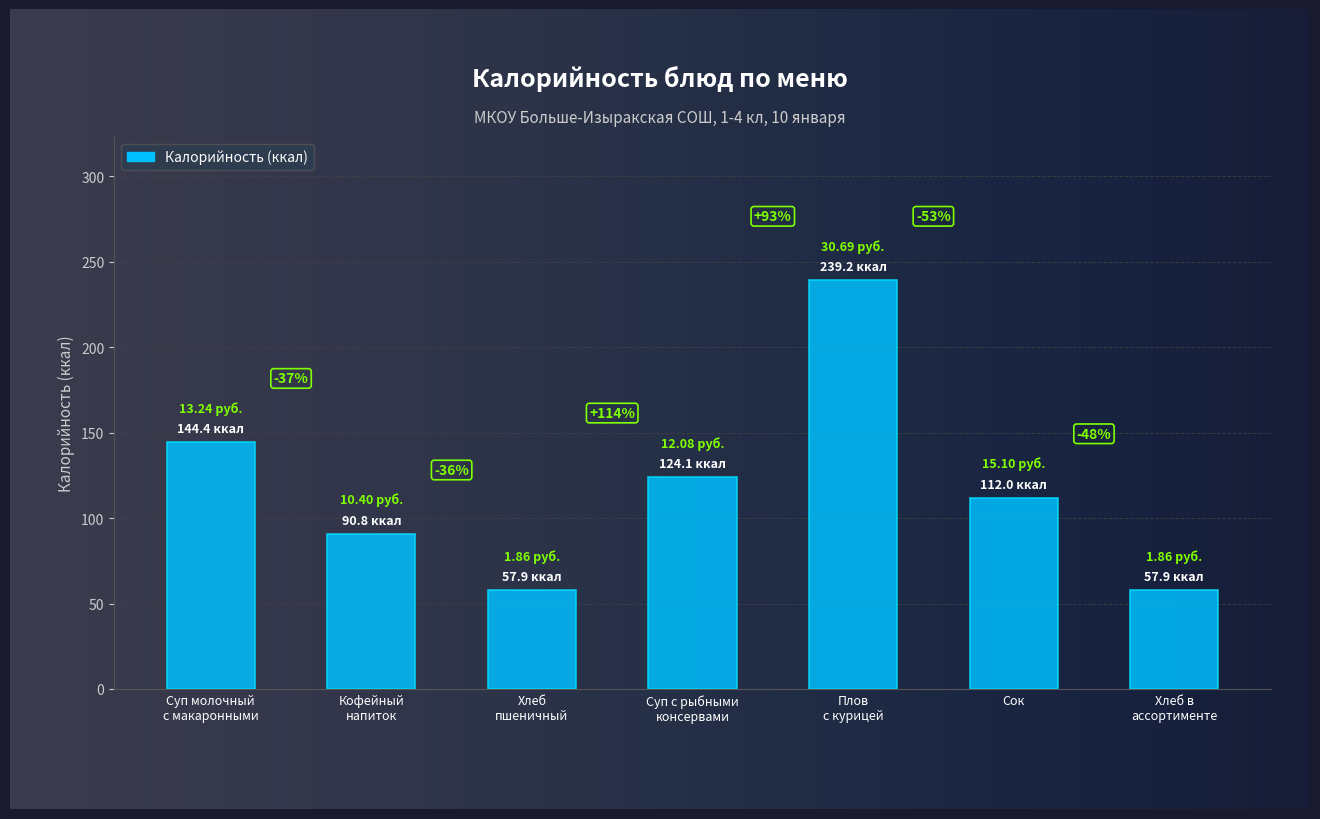

How many bars are there in total?

7